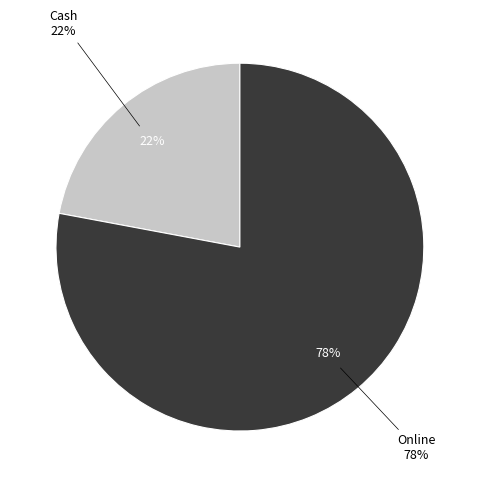

To the nearest percent, what portion does Online represent?

78%